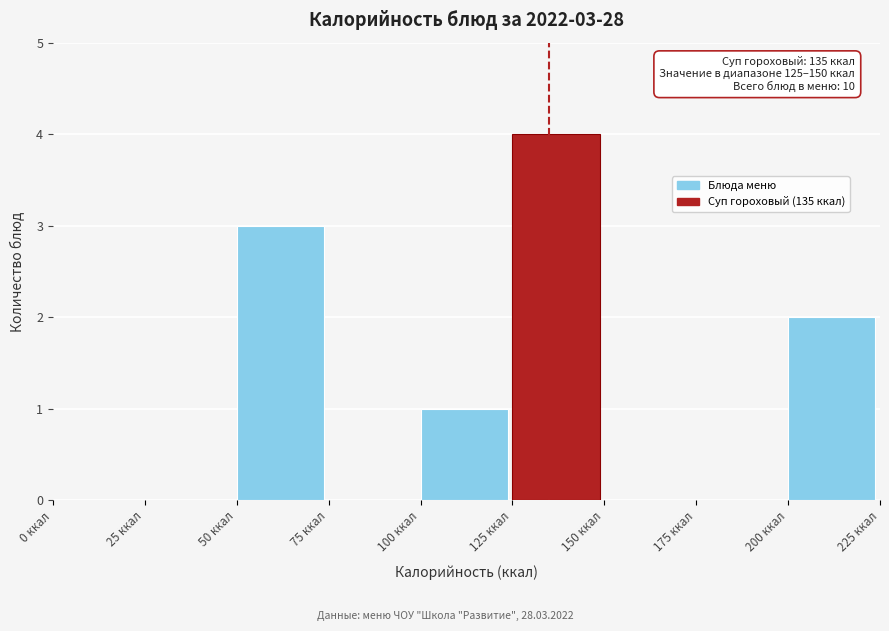

Which range on the x-axis has the tallest bar?

125 to 150